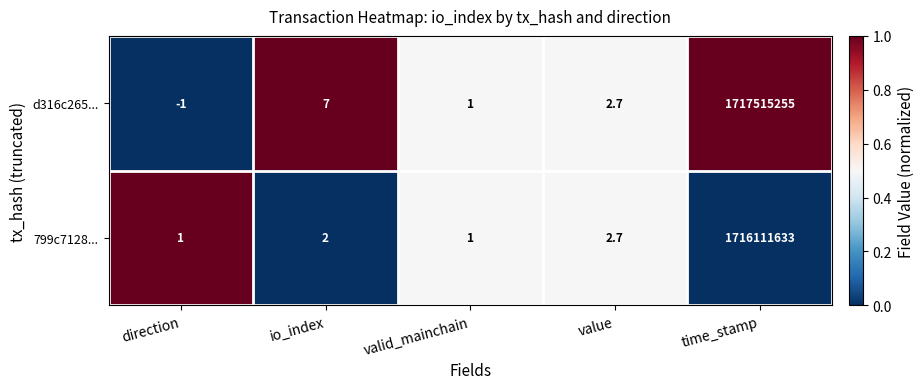

Reading left to right, transcribe all the data shown in this chart.

d316c265...: direction=-1.0	io_index=7.0	valid_mainchain=1.0	value=2.7	time_stamp=1717515255.0
799c7128...: direction=1.0	io_index=2.0	valid_mainchain=1.0	value=2.7	time_stamp=1716111633.0